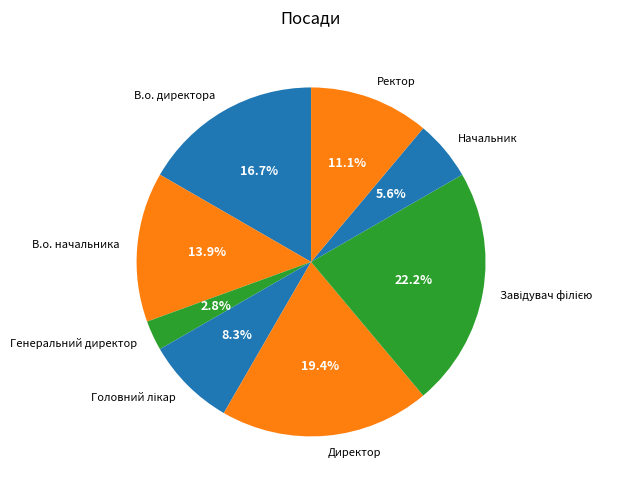

Combined, what portion of the pie is Начальник and Директор?

25.0%